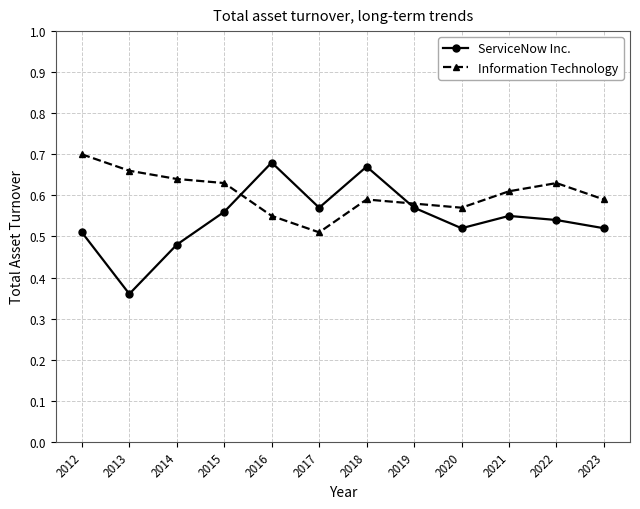

How many Information Technology values are between 0 and 1?

12